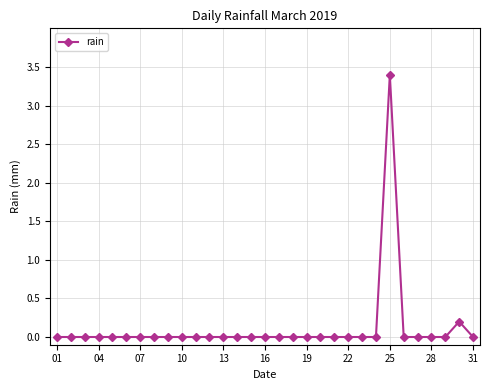

What is the difference between the maximum and minimum values?

3.4